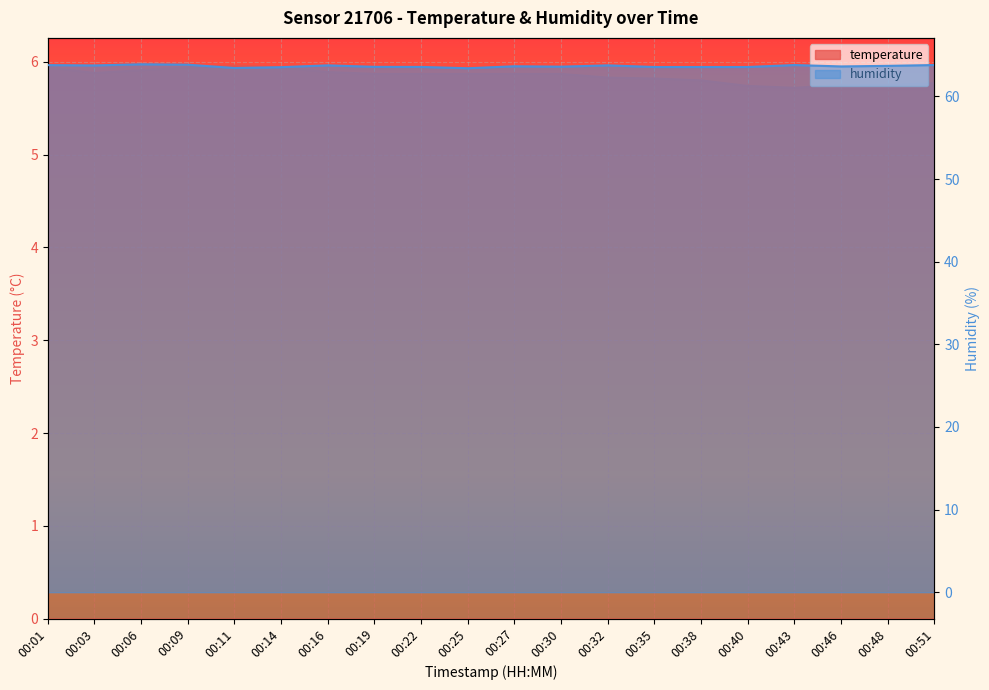

List the series in order of their overall mean, highest first.

humidity, temperature